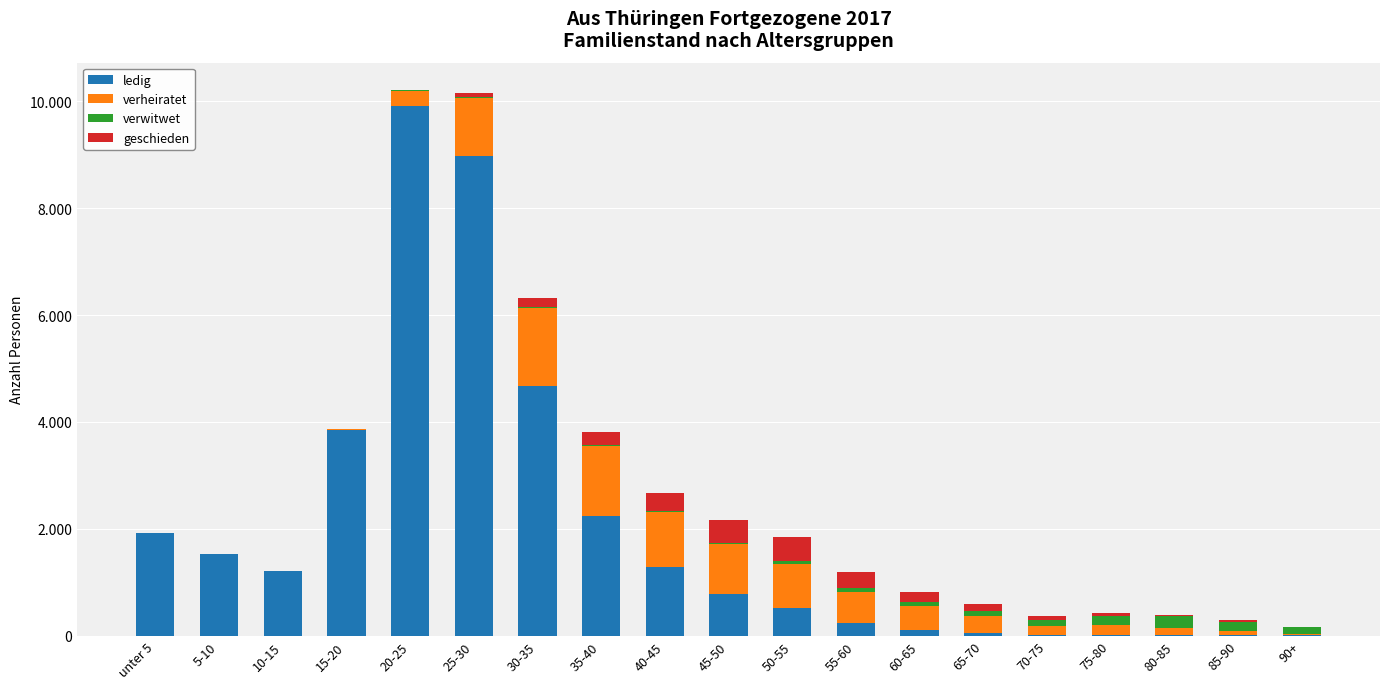

What position from the right is 15-20?

16